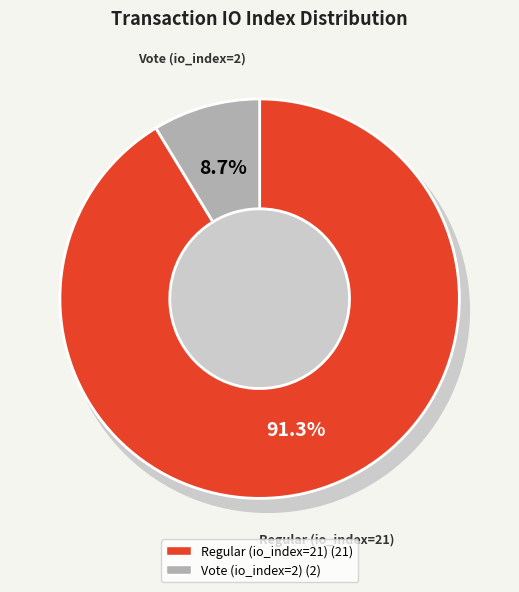

Rank the categories by value from highest to lowest.

Regular (io_index=21), Vote (io_index=2)